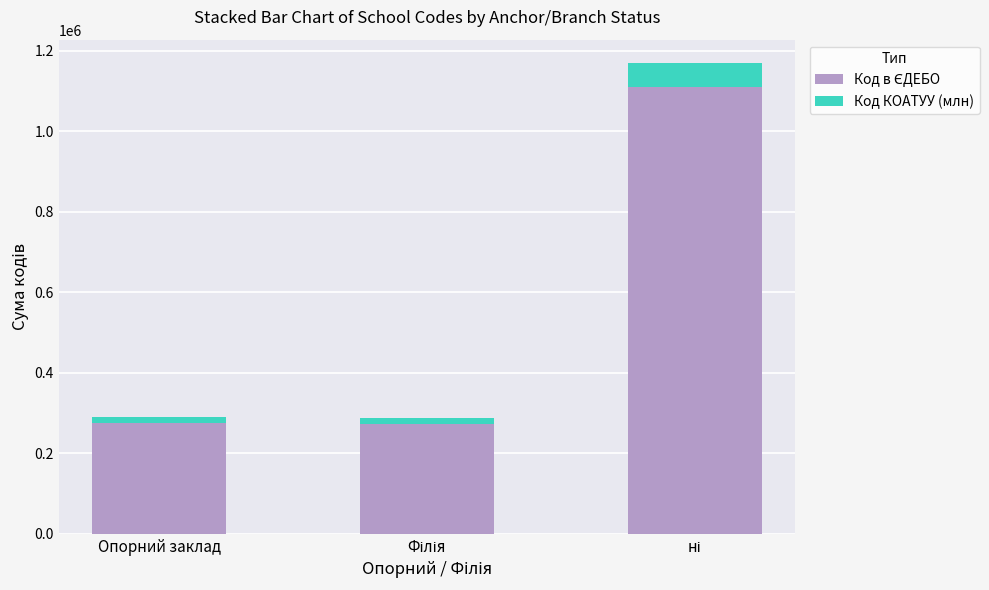

The Код в ЄДЕБО series shows 275741.0 at Опорний заклад. True or false?

True